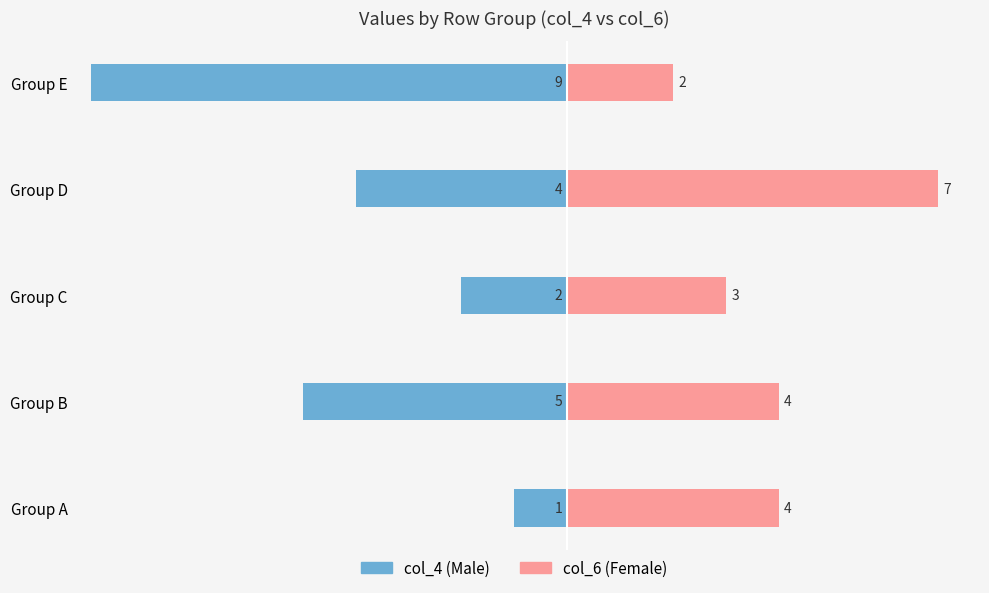

At how many categories does at least one series exceed 0?

5